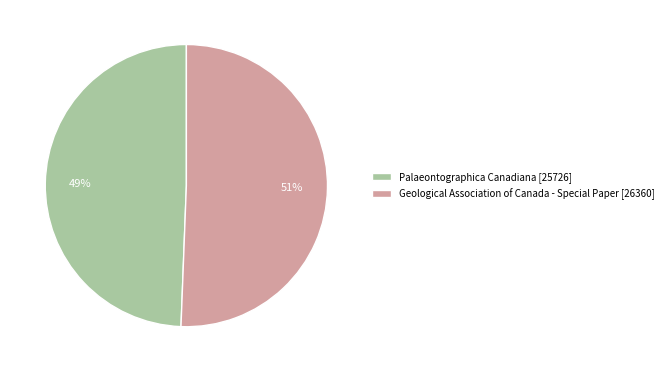

Which category has the biggest portion of the pie?

Geological Association of Canada - Special Paper